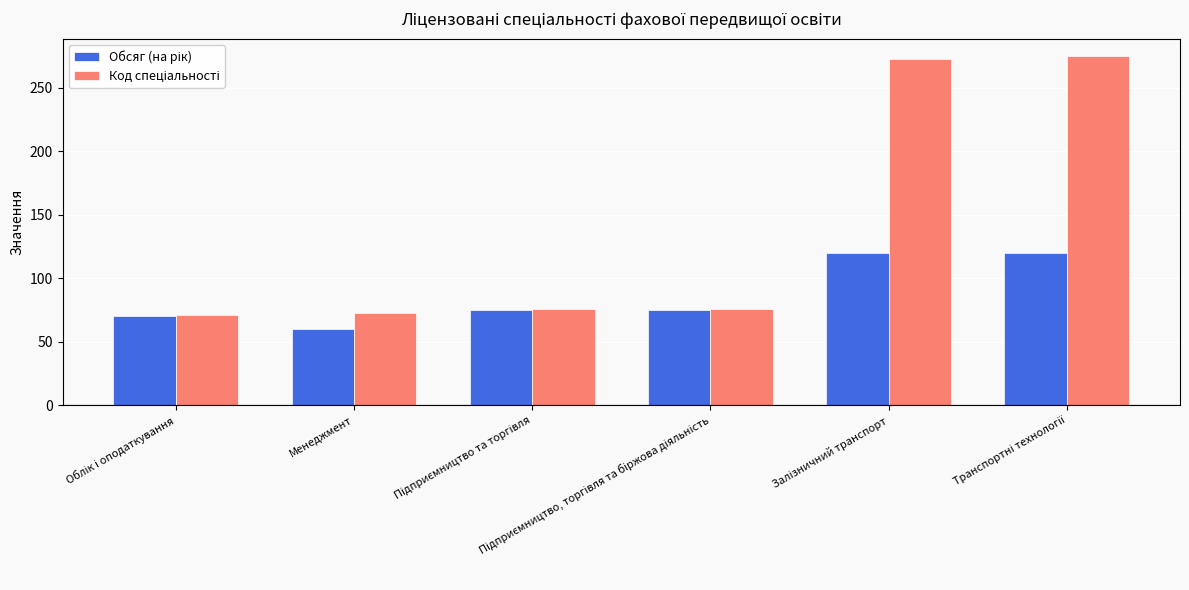

Count the number of categories in the chart.

6